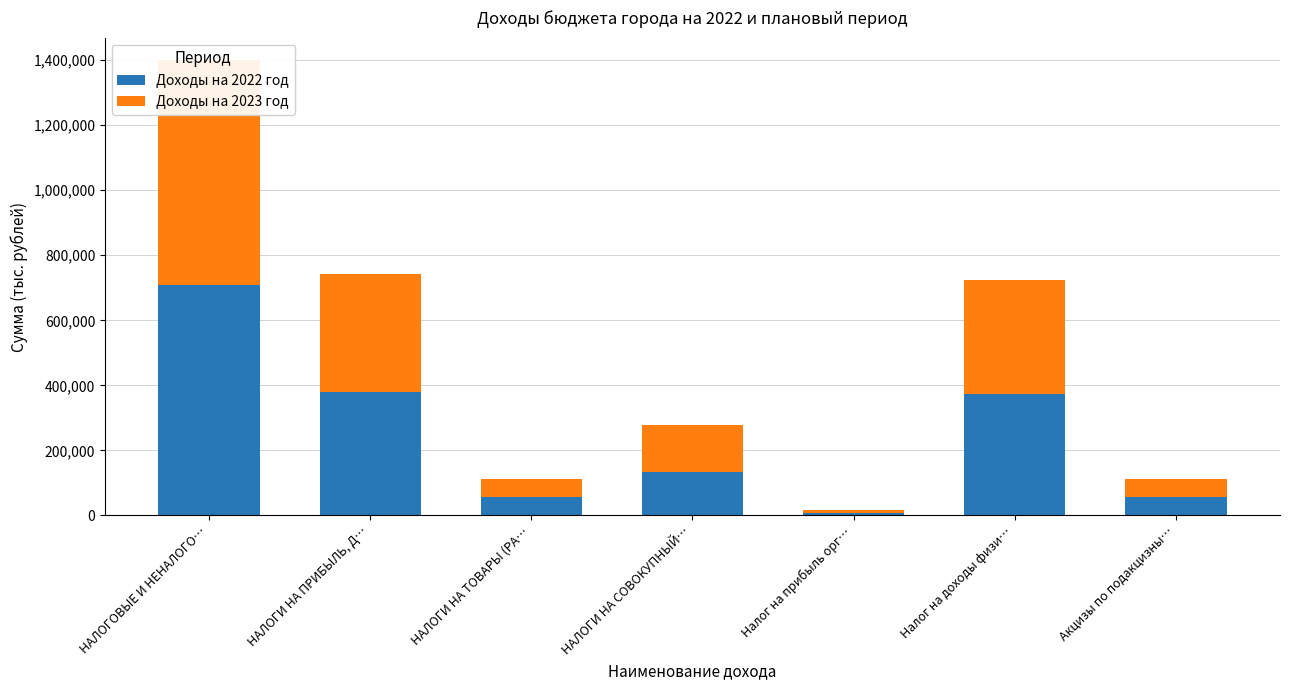

At which label does Доходы на 2022 год first exceed 133324?

НАЛОГОВЫЕ И НЕНАЛОГО…